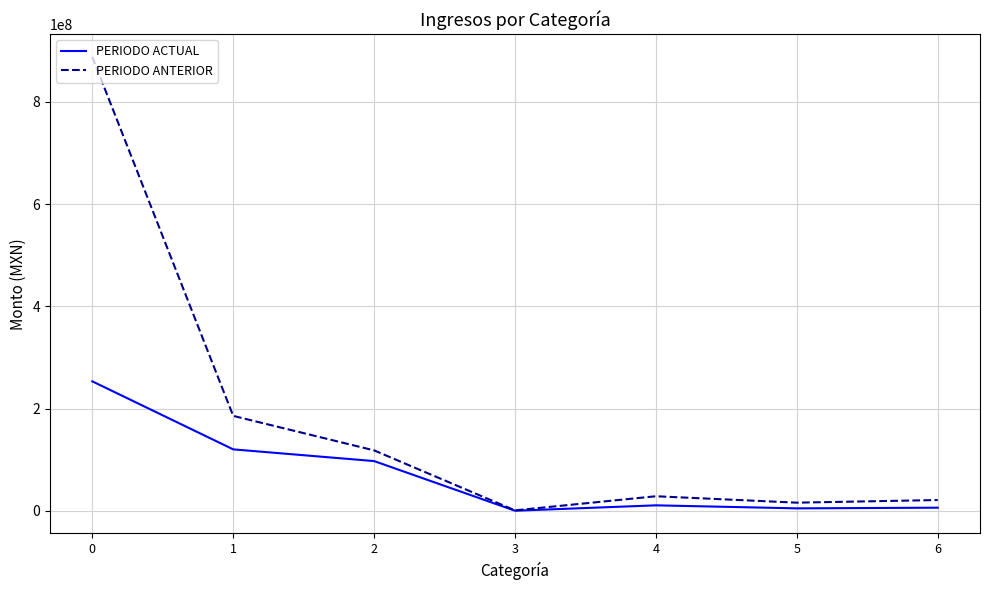

True or false: PERIODO ANTERIOR has more than 0 points higher than both neighbors.

True